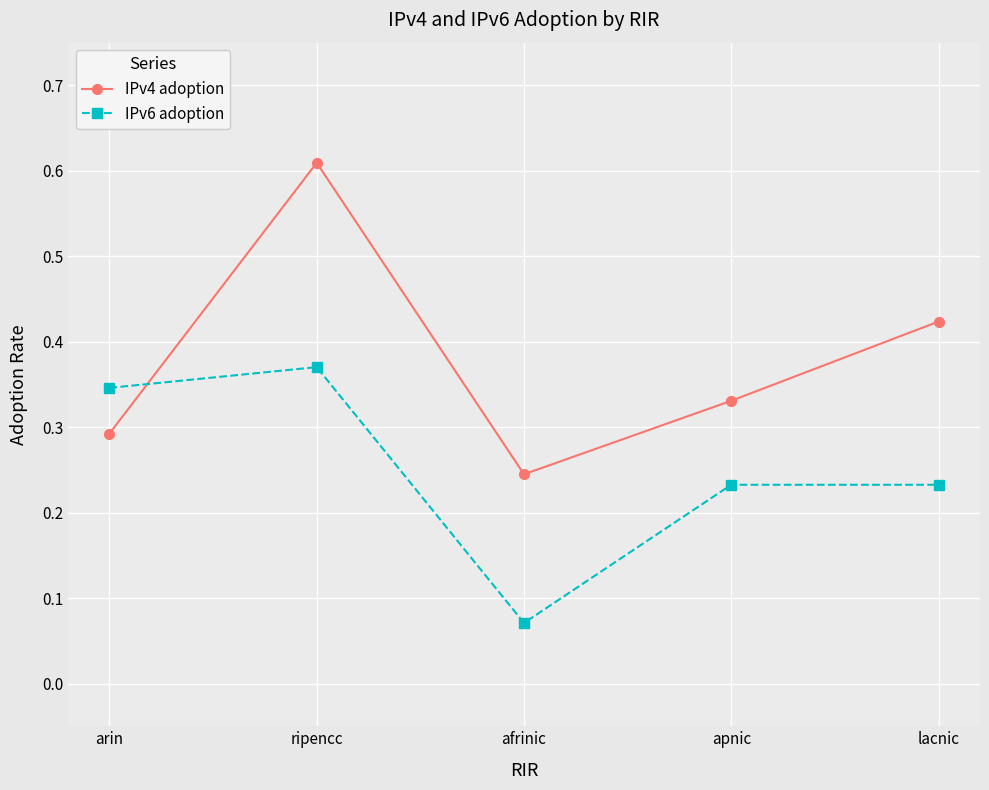

Which category has the highest value across all series?

ripencc